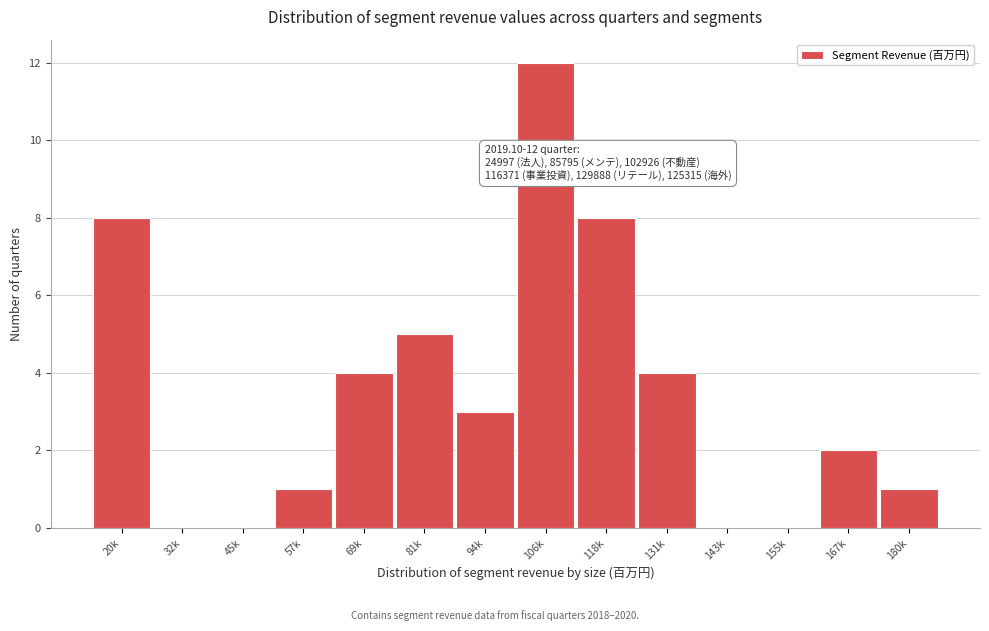

Reading left to right, list all the values displayed in this chart.

20k=8	32k=0	45k=0	57k=1	69k=4	81k=5	94k=3	106k=12	118k=8	131k=4	143k=0	155k=0	167k=2	180k=1